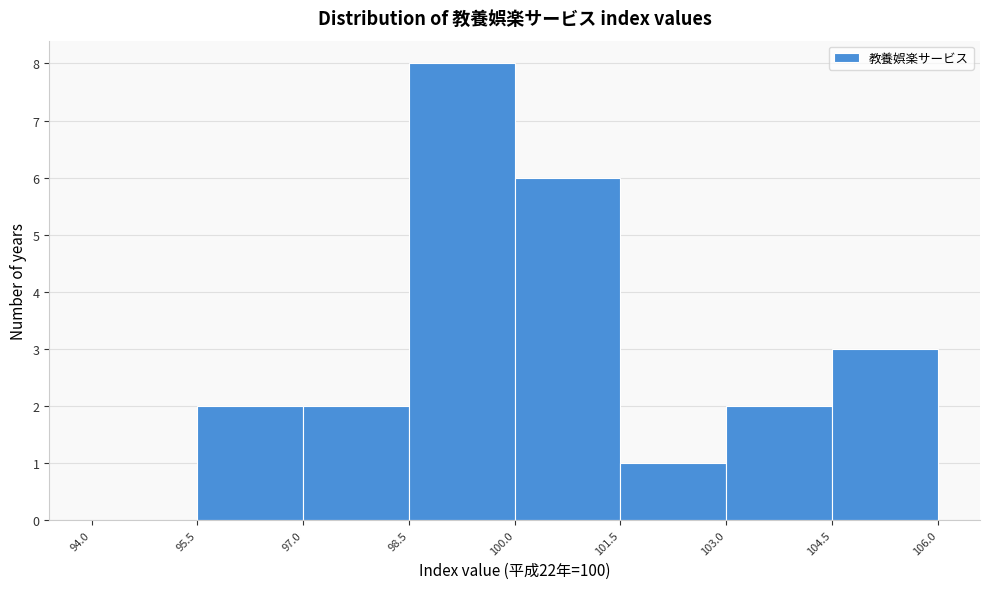

What is the height of the bar covering 103.0 to 104.5 on the x-axis? The values are not printed on the chart, so give them approximately, as read against the axis.

2